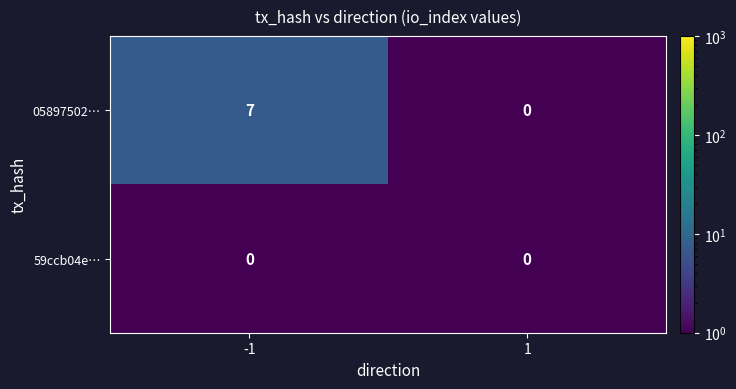

Is it true that 05897502… equals 5 at 1?

False